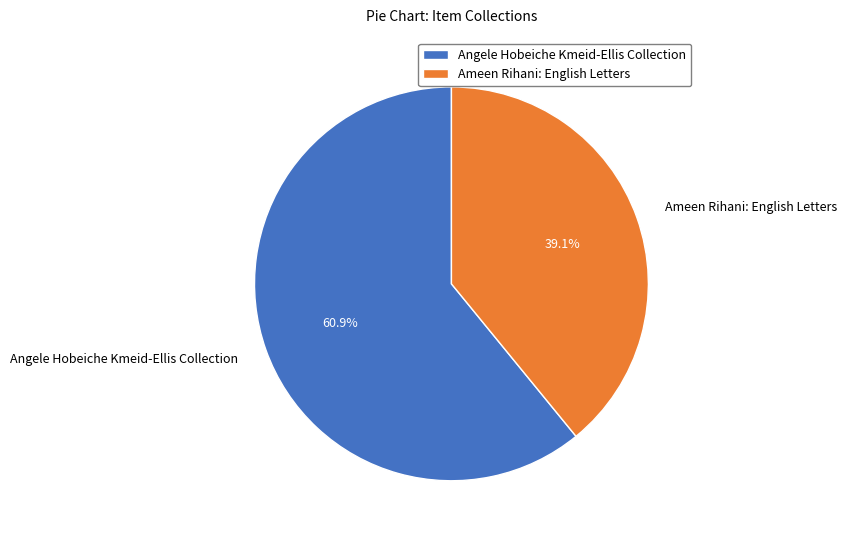

Combined, do Angele Hobeiche Kmeid-Ellis Collection and Ameen Rihani: English Letters account for over 50%?

Yes